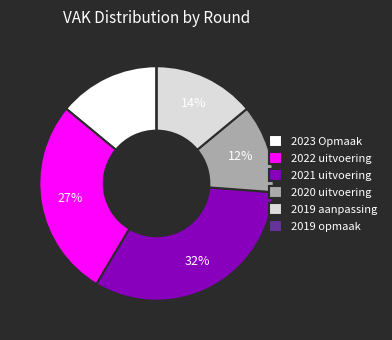

To the nearest percent, what percentage of the pie is 2019 aanpassing?

14%